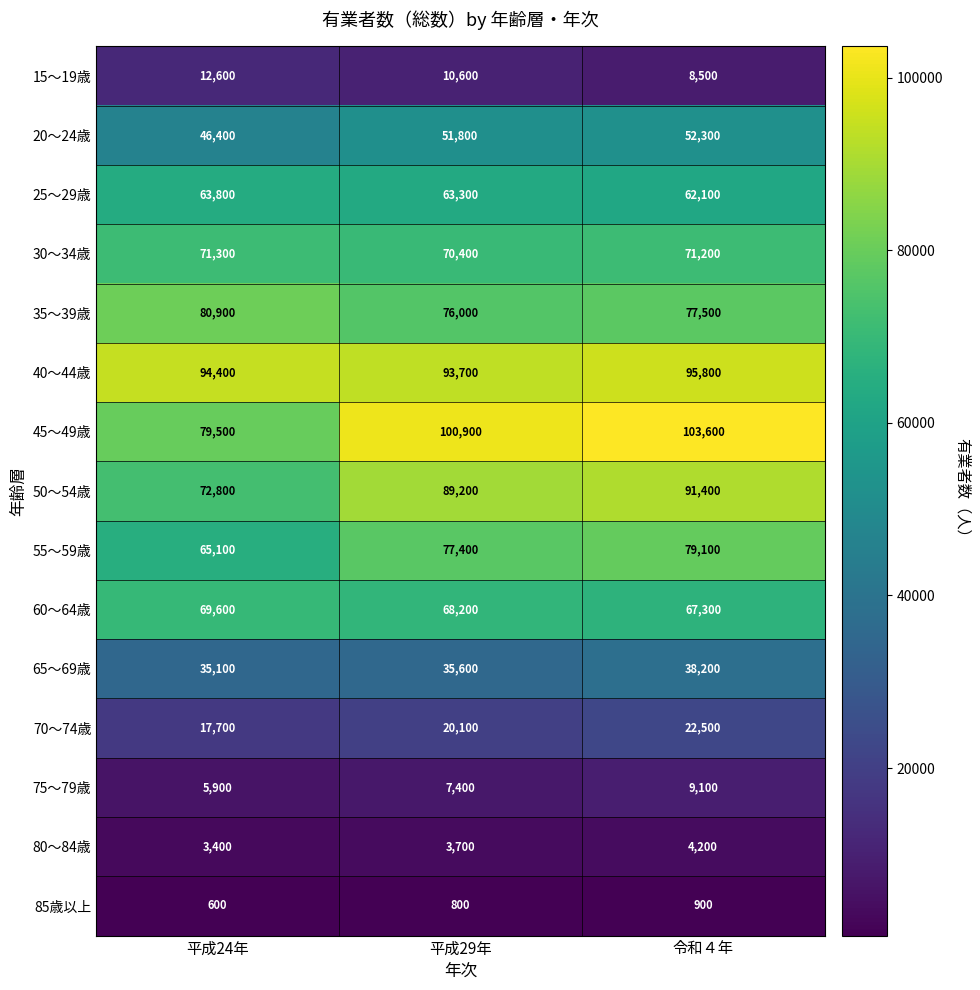

Which series changed the most between 平成29年 and 令和４年?

45～49歳